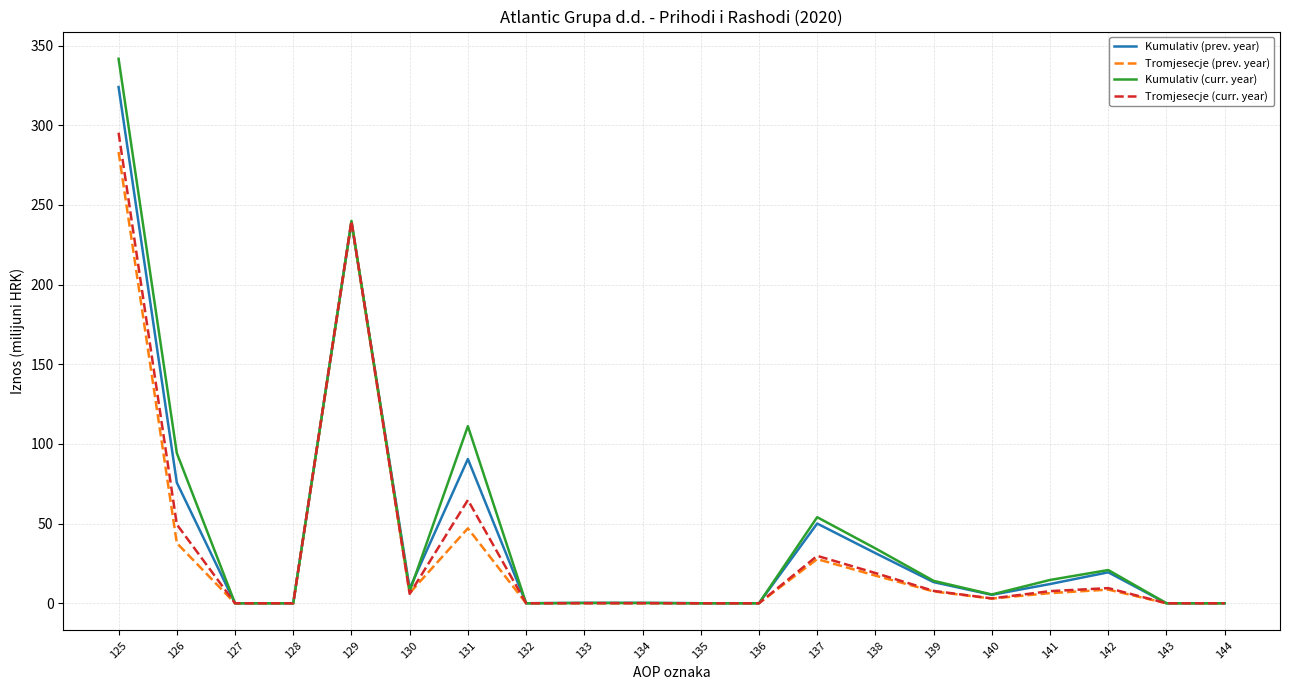

The Tromjesecje (prev. year) series shows 0.0 at 135. True or false?

True